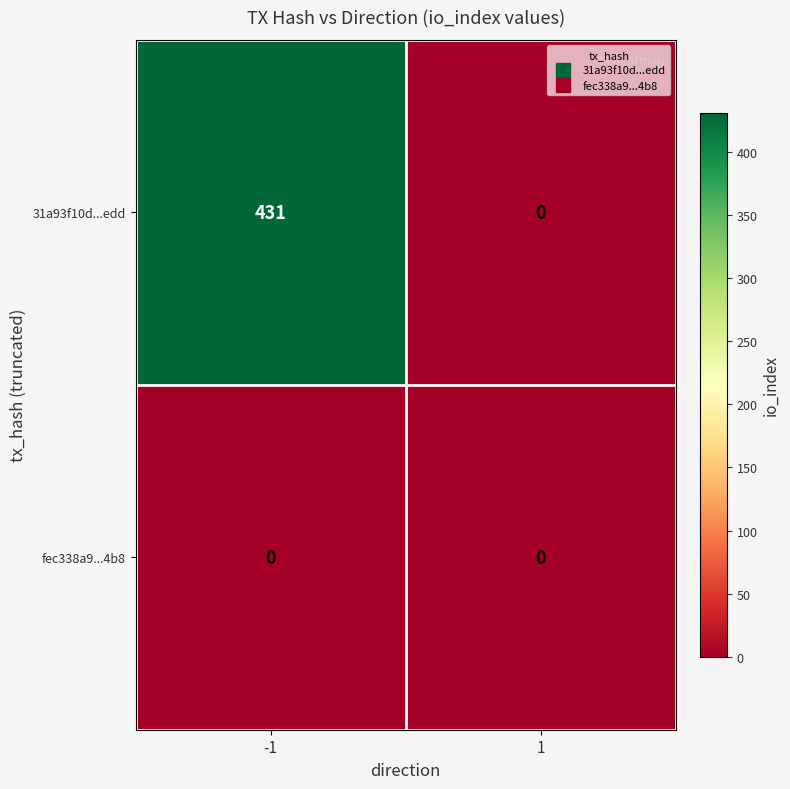

Which series has the widest spread of values?

31a93f10d...edd